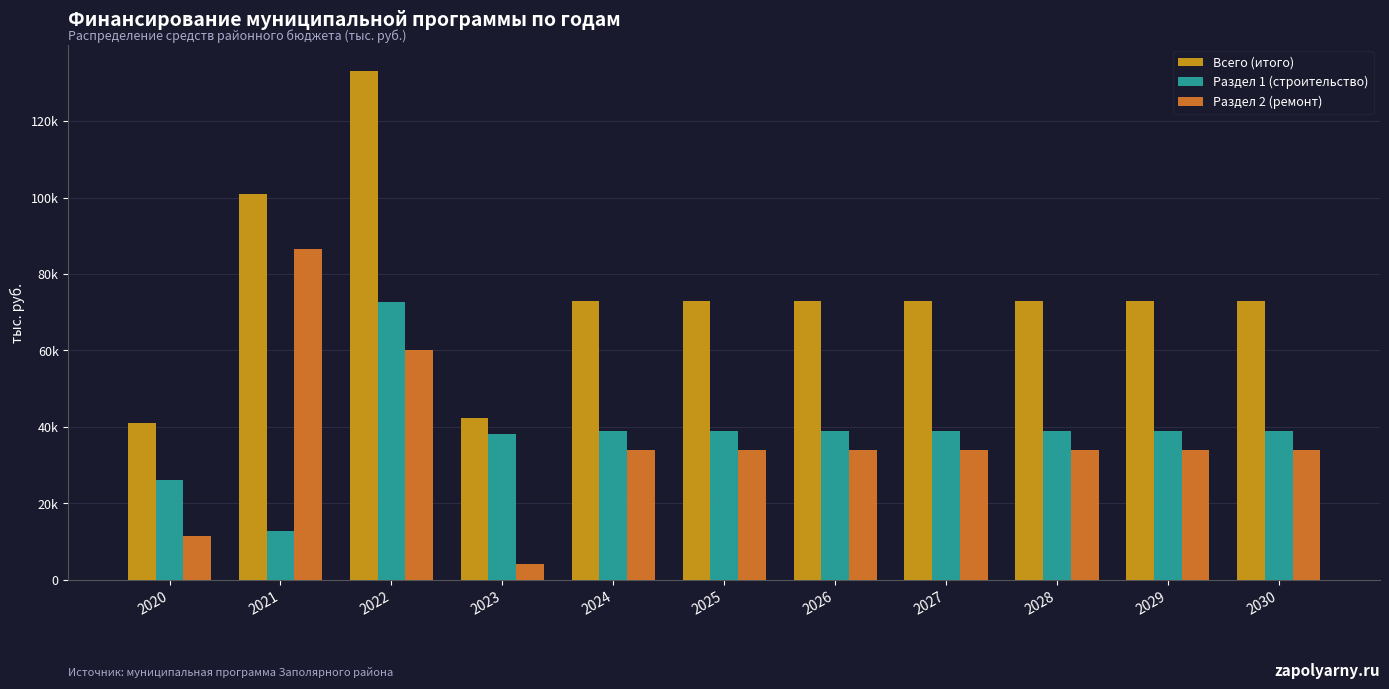

What is the spread (max minus min) of values at 2022?

72959.5